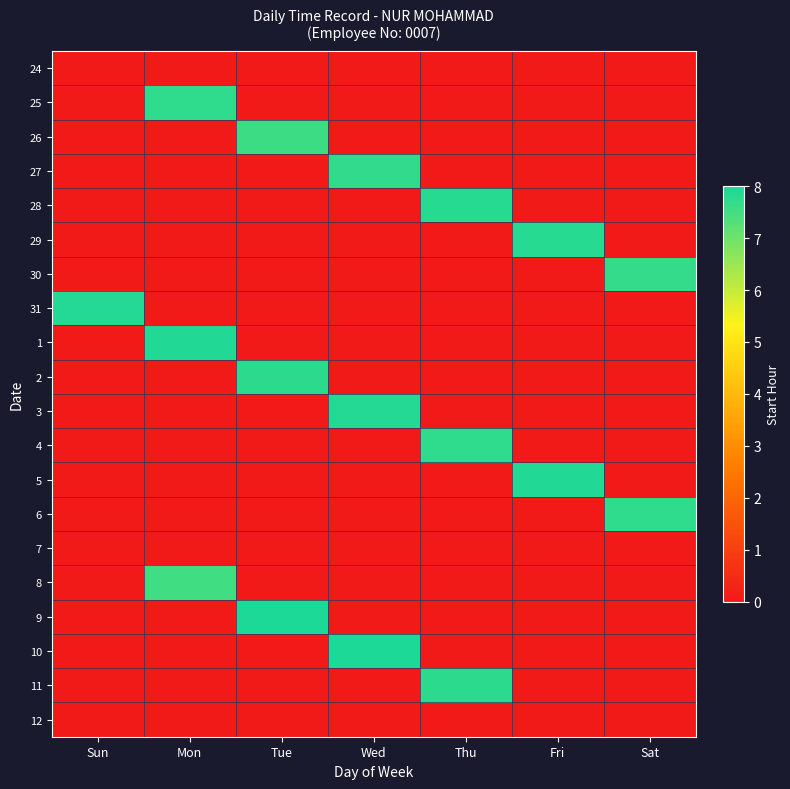

What is the difference between the highest and lowest values at Fri?

7.9